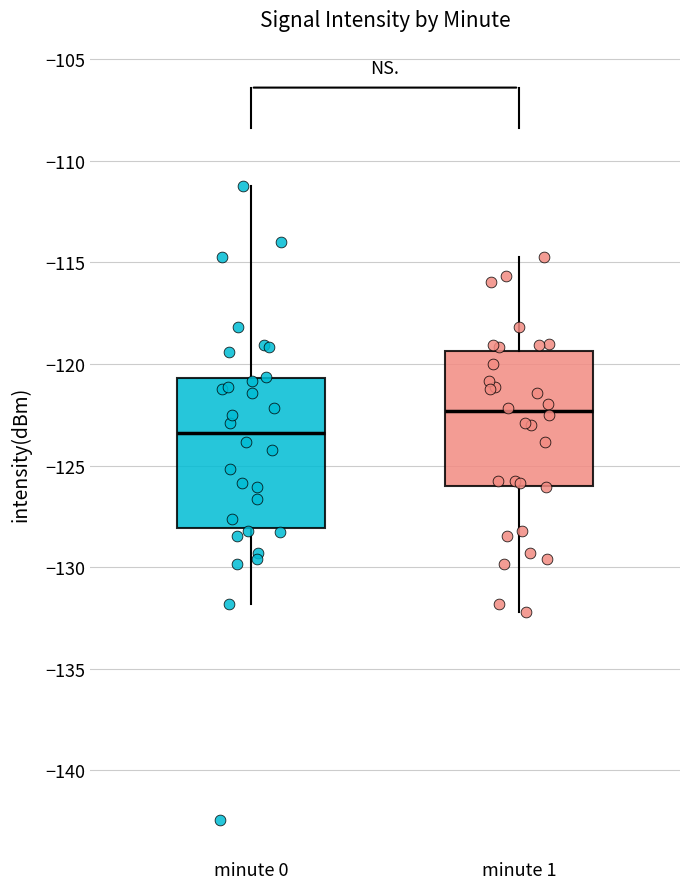

Where is the upper edge of the box for minute 0 on the y-axis? The values are not printed on the chart, so give them approximately, as read against the axis.

-120.5